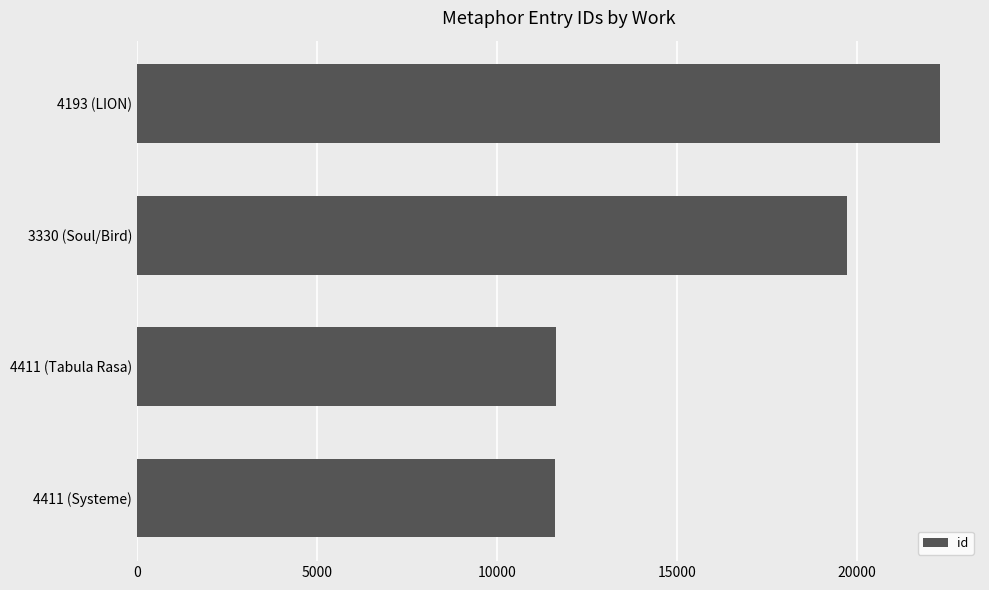

Where is the data nearest to the value 16974?

3330 (Soul/Bird)